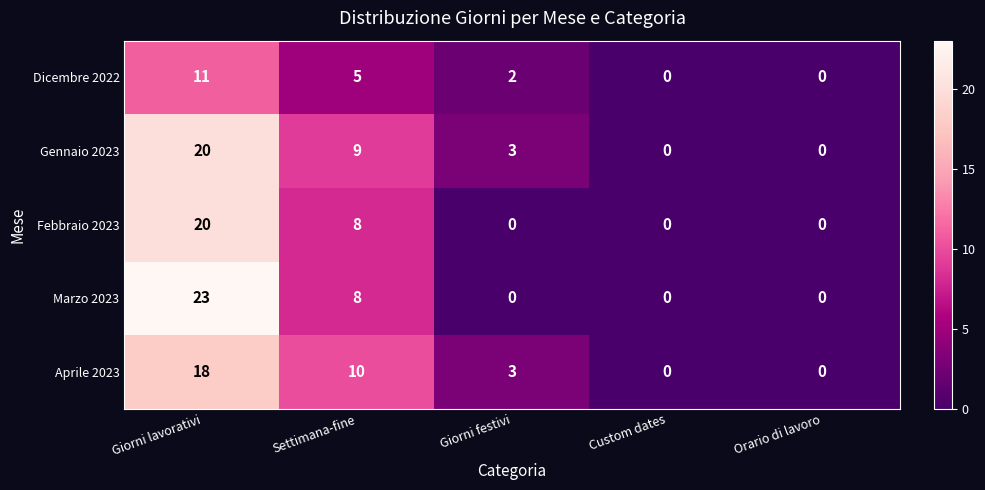

True or false: Gennaio 2023 has a value of -12 at Orario di lavoro.

False